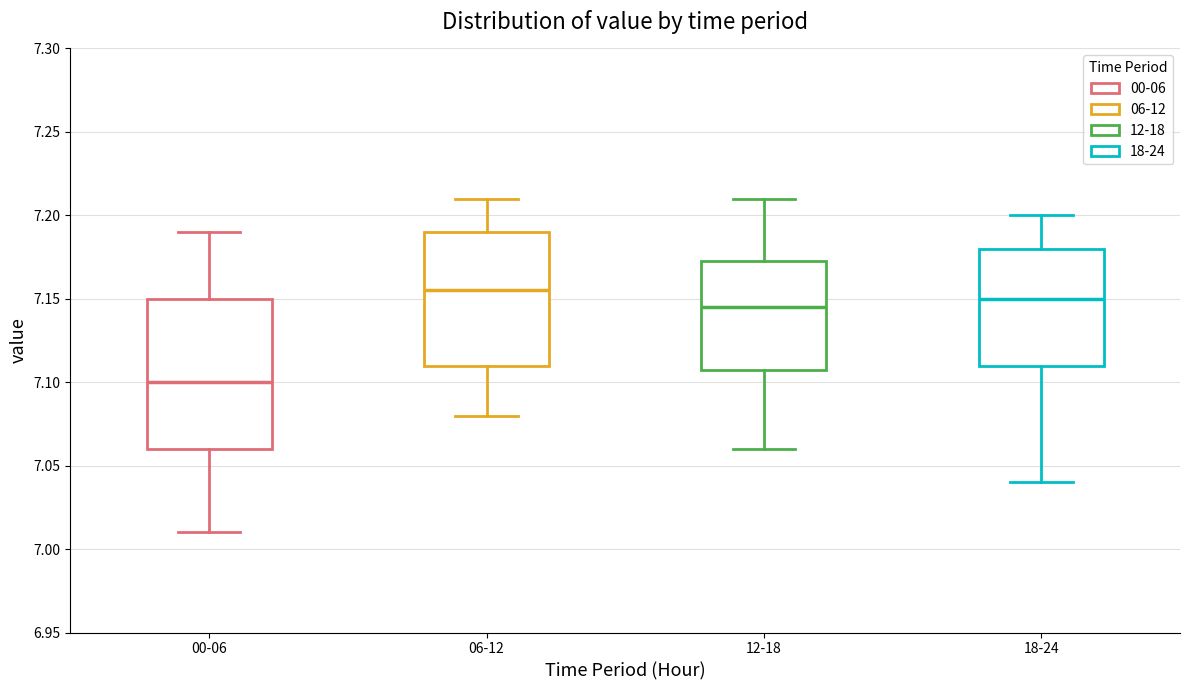

Reading left to right, read every box against the y-axis: the position of its median line, the range the box covers, and the ends of its whiskers. The values are not printed on the chart, so give them approximately, as read against the axis.

00-06: median 7.100, box 7.060 to 7.150, whiskers 7.010 to 7.190
06-12: median 7.155, box 7.110 to 7.190, whiskers 7.080 to 7.210
12-18: median 7.145, box 7.110 to 7.175, whiskers 7.060 to 7.210
18-24: median 7.150, box 7.110 to 7.180, whiskers 7.040 to 7.200